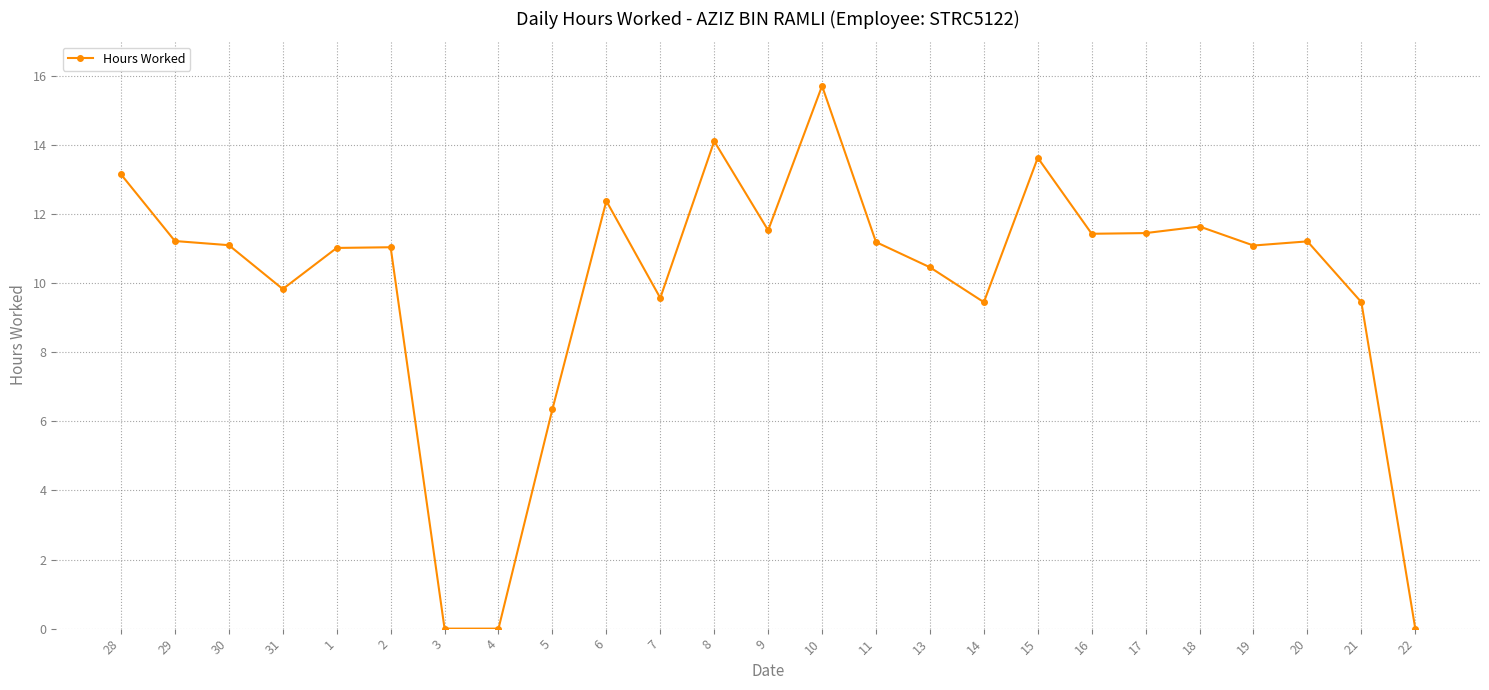

How many lines are shown in the chart?

1